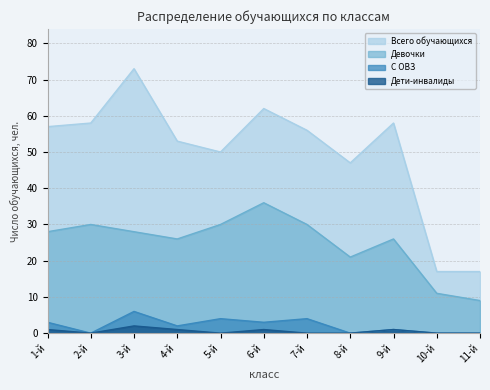

Reading right to left, extract all data points from this chart.

Всего обучающихся: 17	17	58	47	56	62	50	53	73	58	57
Девочки: 9	11	26	21	30	36	30	26	28	30	28
С ОВЗ: 0	0	1	0	4	3	4	2	6	0	3
Дети-инвалиды: 0	0	1	0	0	1	0	1	2	0	1